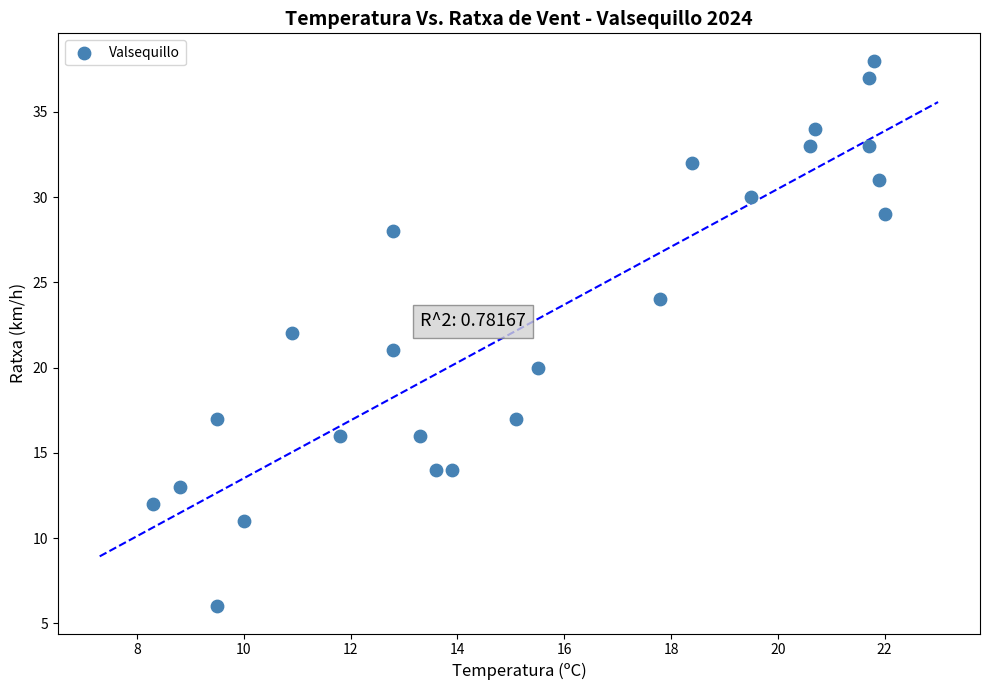

What is the range of Y values (max minus min)?

32